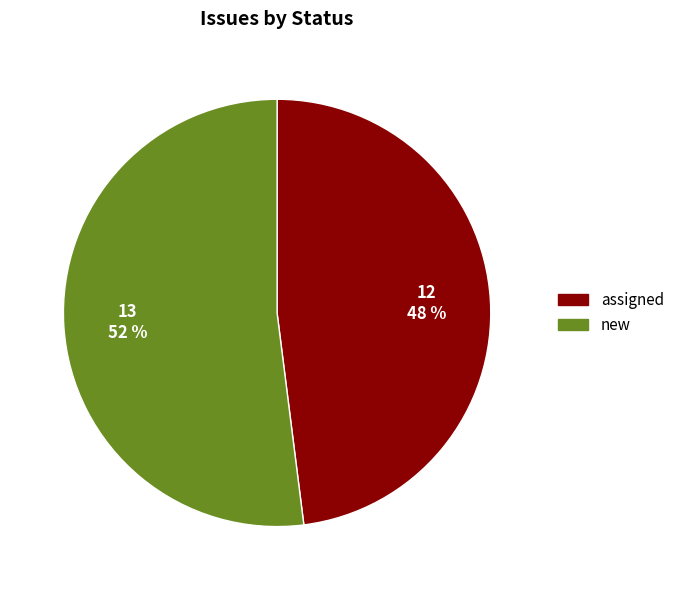

What percentage is the assigned slice, to the nearest percent?

48%